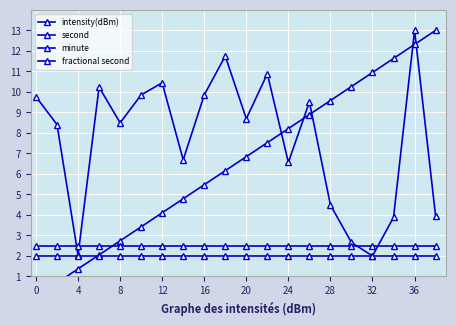

List the series in order of their peak value, lowest first.

fractional second, minute, intensity(dBm), second